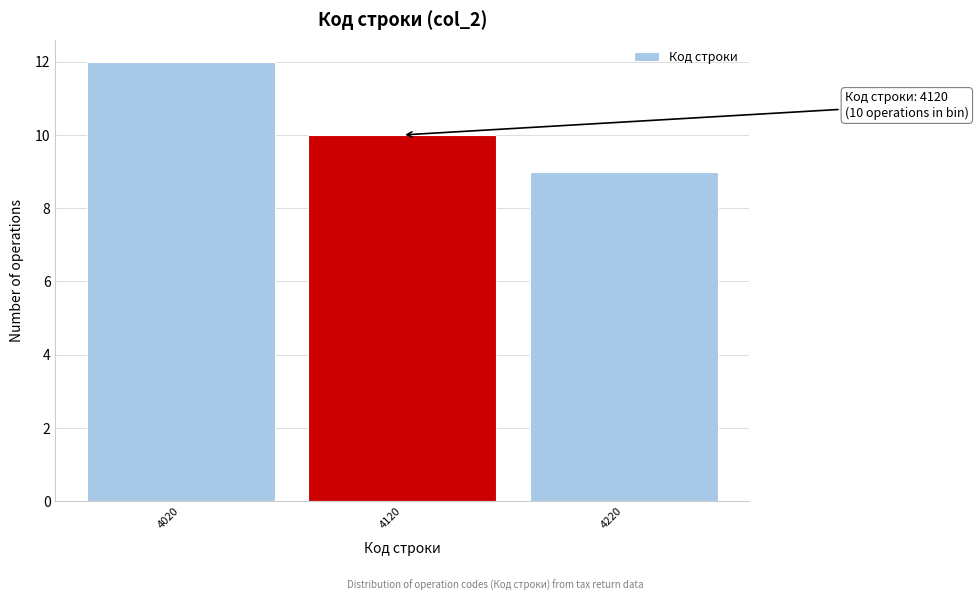

Reading right to left, list all the values displayed in this chart.

4220=9	4120=10	4020=12